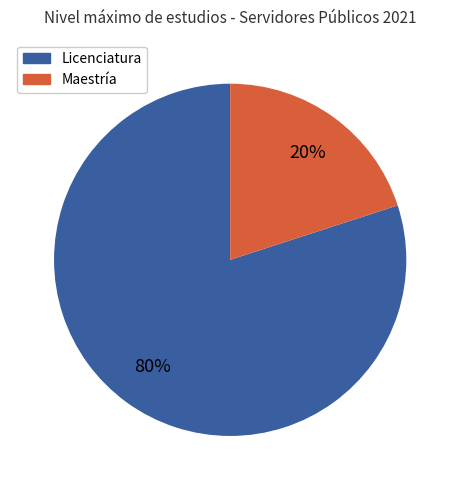

To the nearest percent, what is the difference between the largest and smallest slice percentages?

60%